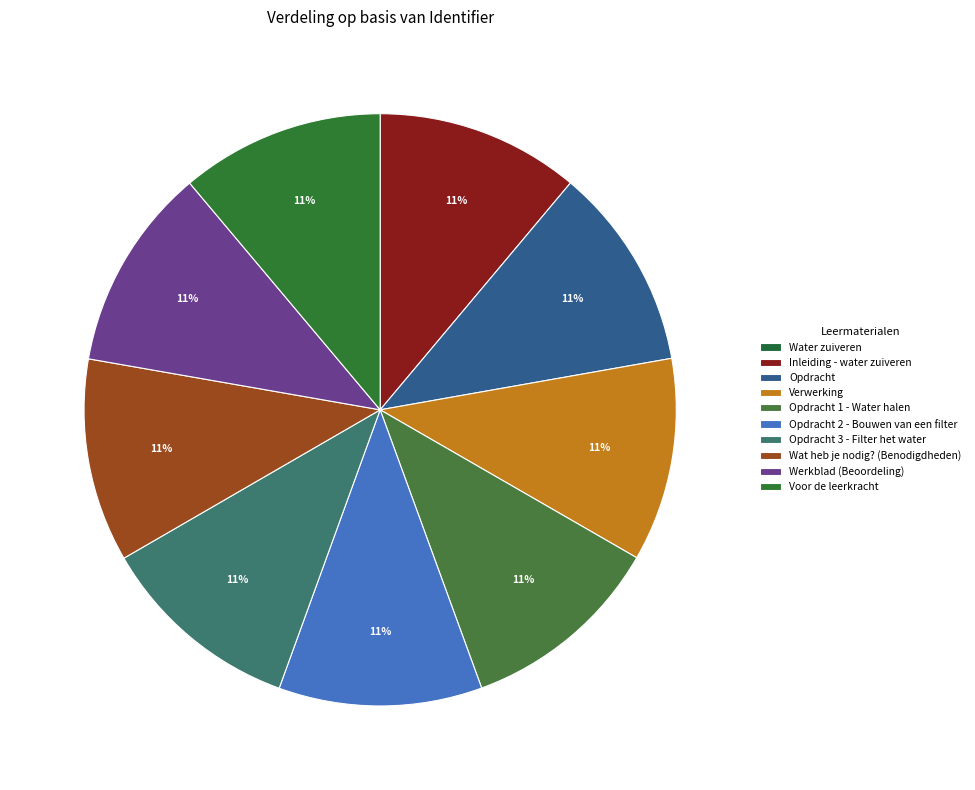

What is the largest slice in the pie chart?

Voor de leerkracht